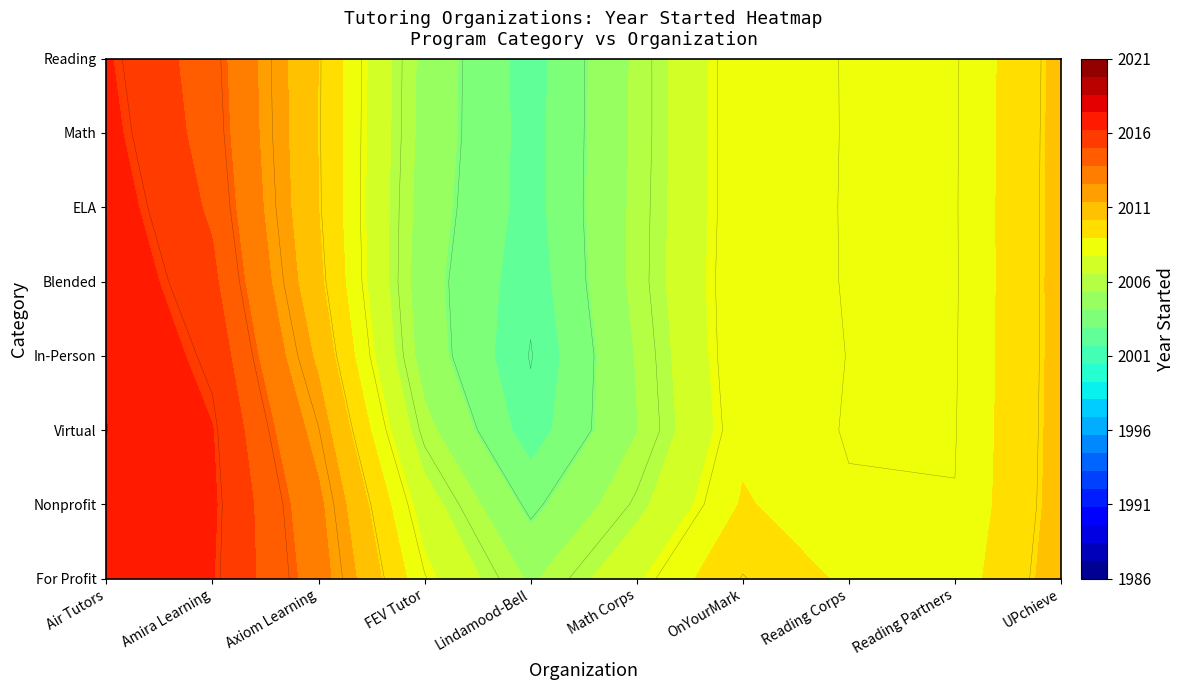

Which has a higher value, OnYourMark or Lindamood-Bell?

OnYourMark